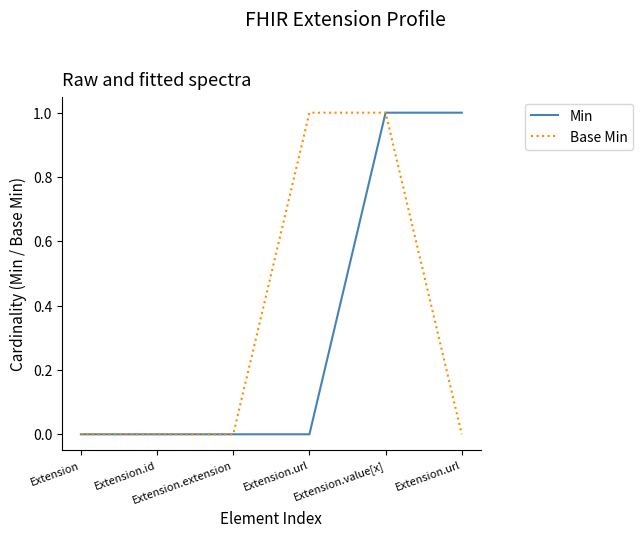

What is the label of the 3rd point from the left?

Extension.extension